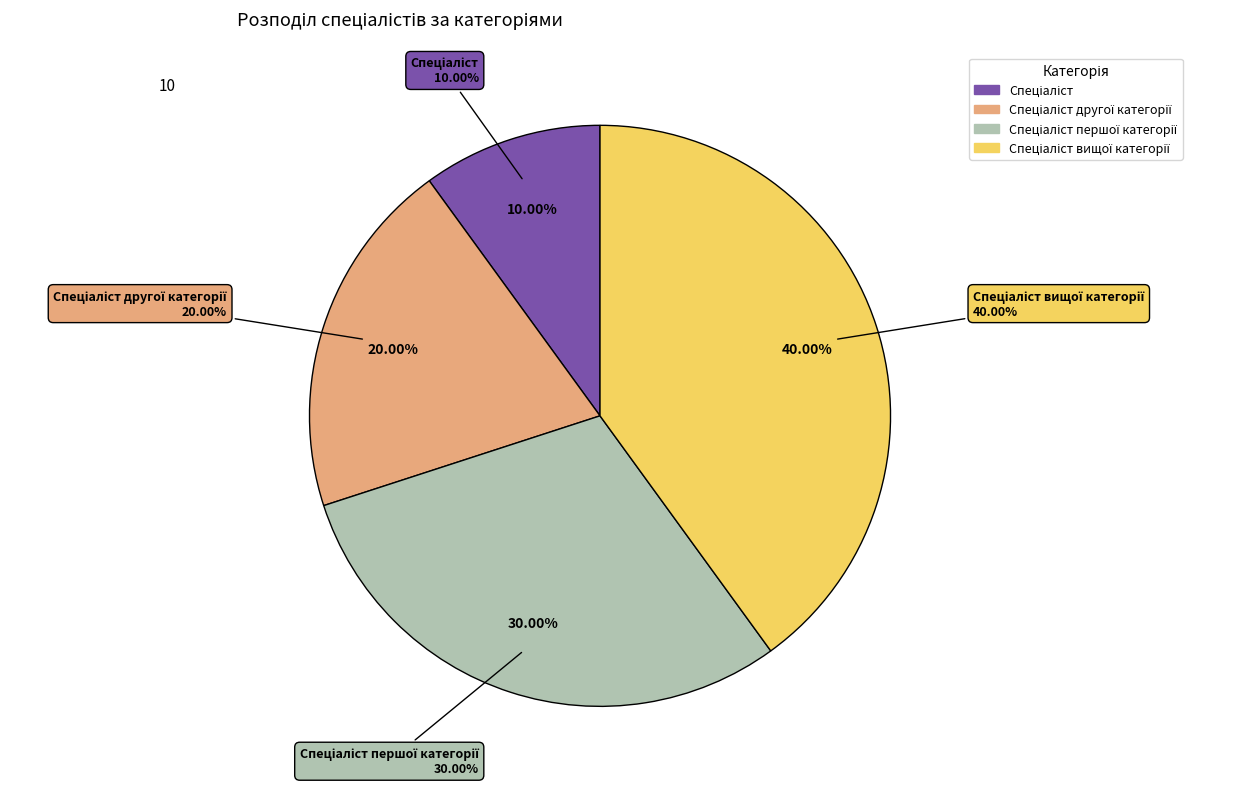

To the nearest percent, what is the combined percentage of Спеціаліст вищої категорії and Спеціаліст другої категорії?

60%